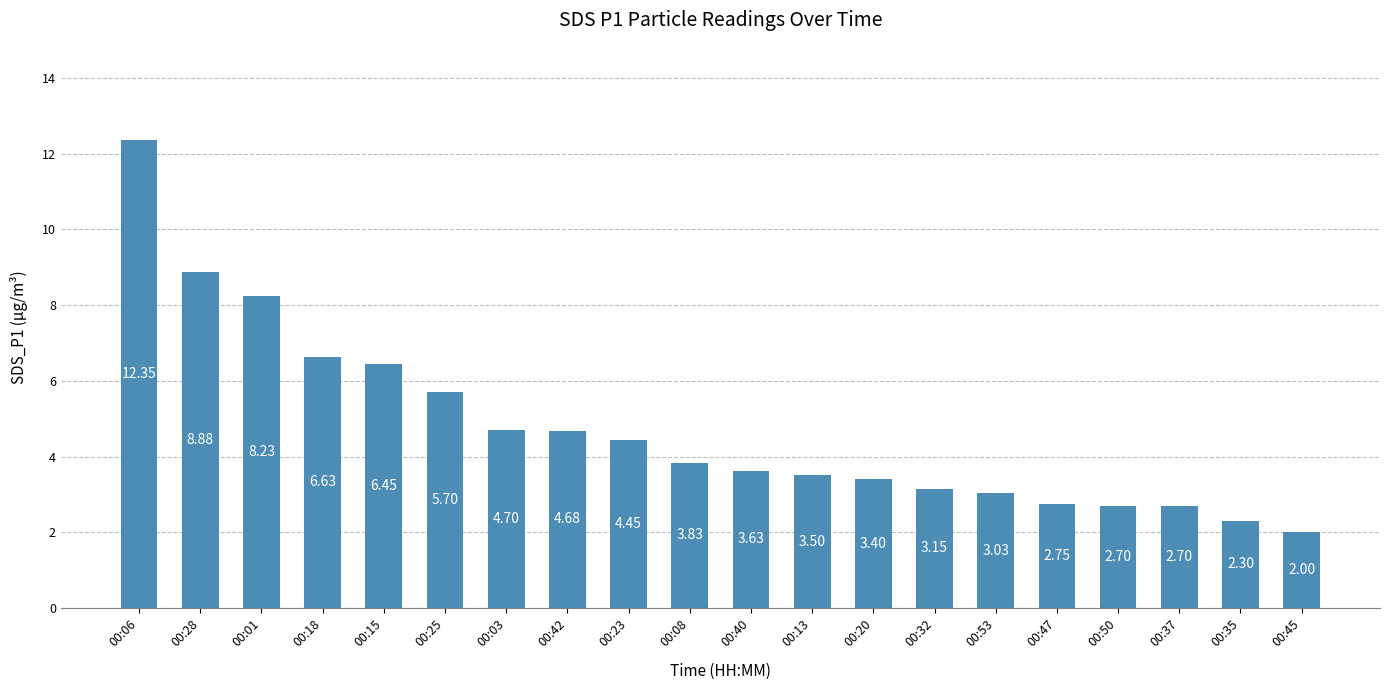

Which category has the highest value across all series?

00:06